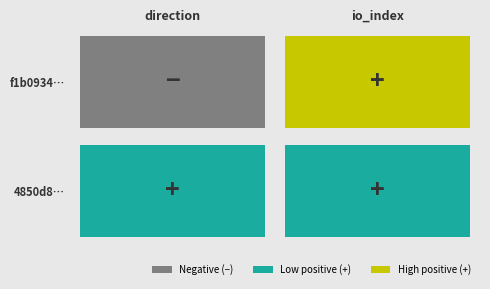

How many categories are shown in the chart?

2